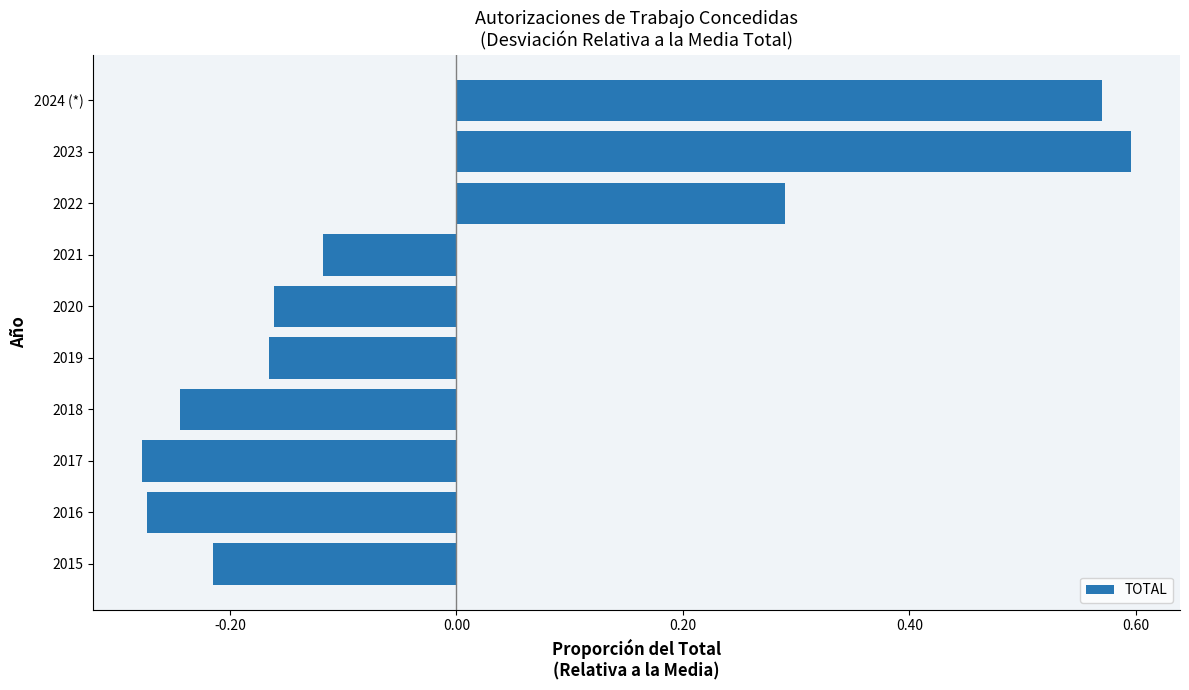

What is the difference between the maximum and second lowest values?

0.9